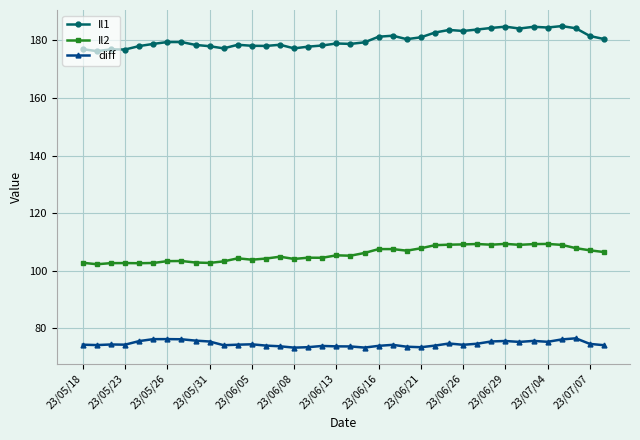

What is the value of the Il1 point at the 12th from the left?

178.5